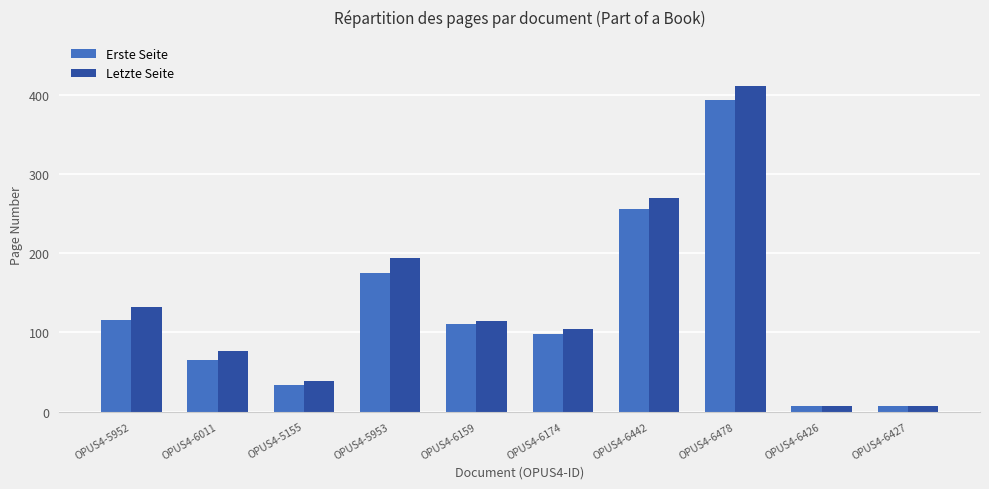

At how many categories does at least one series exceed 312?

1